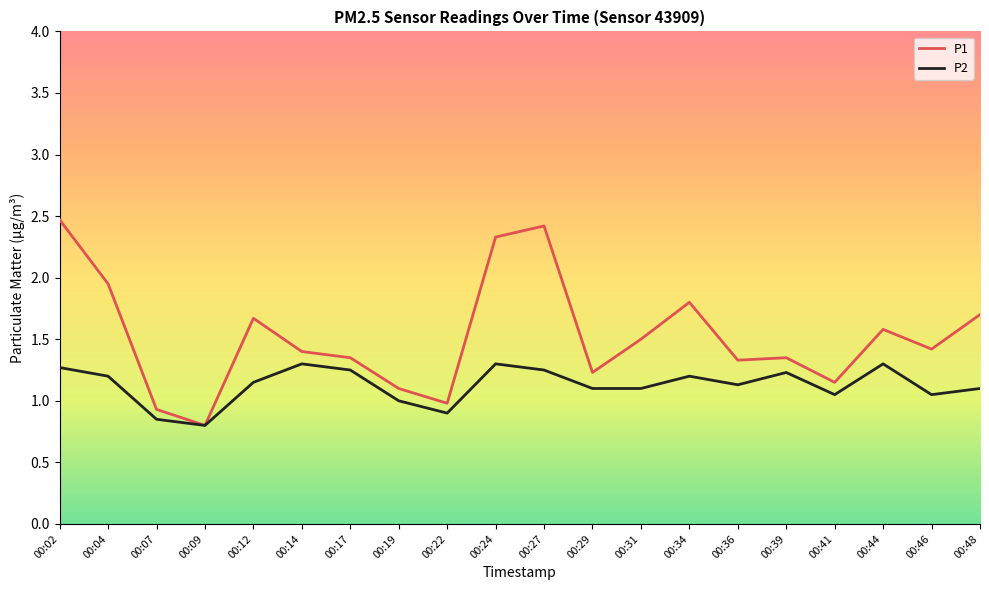

What is the total value across all series at 00:14?

2.7